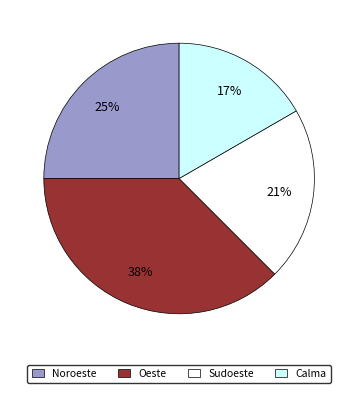

How many segments does this pie chart have?

4